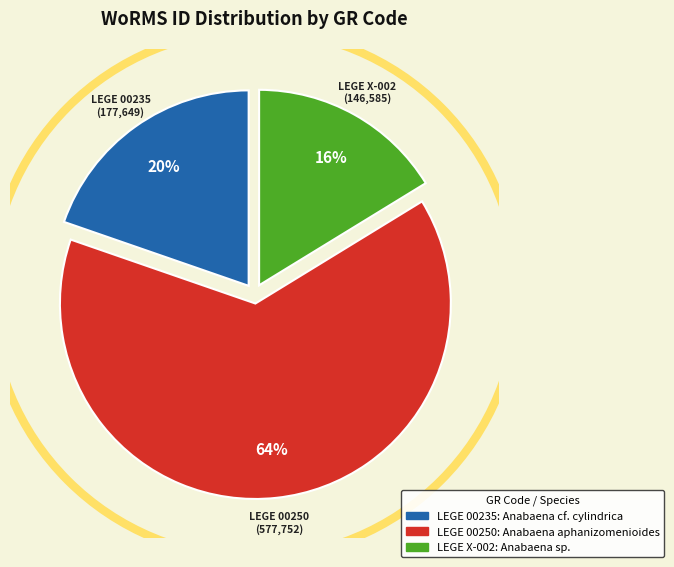

To the nearest percent, what is the average slice percentage?

33%